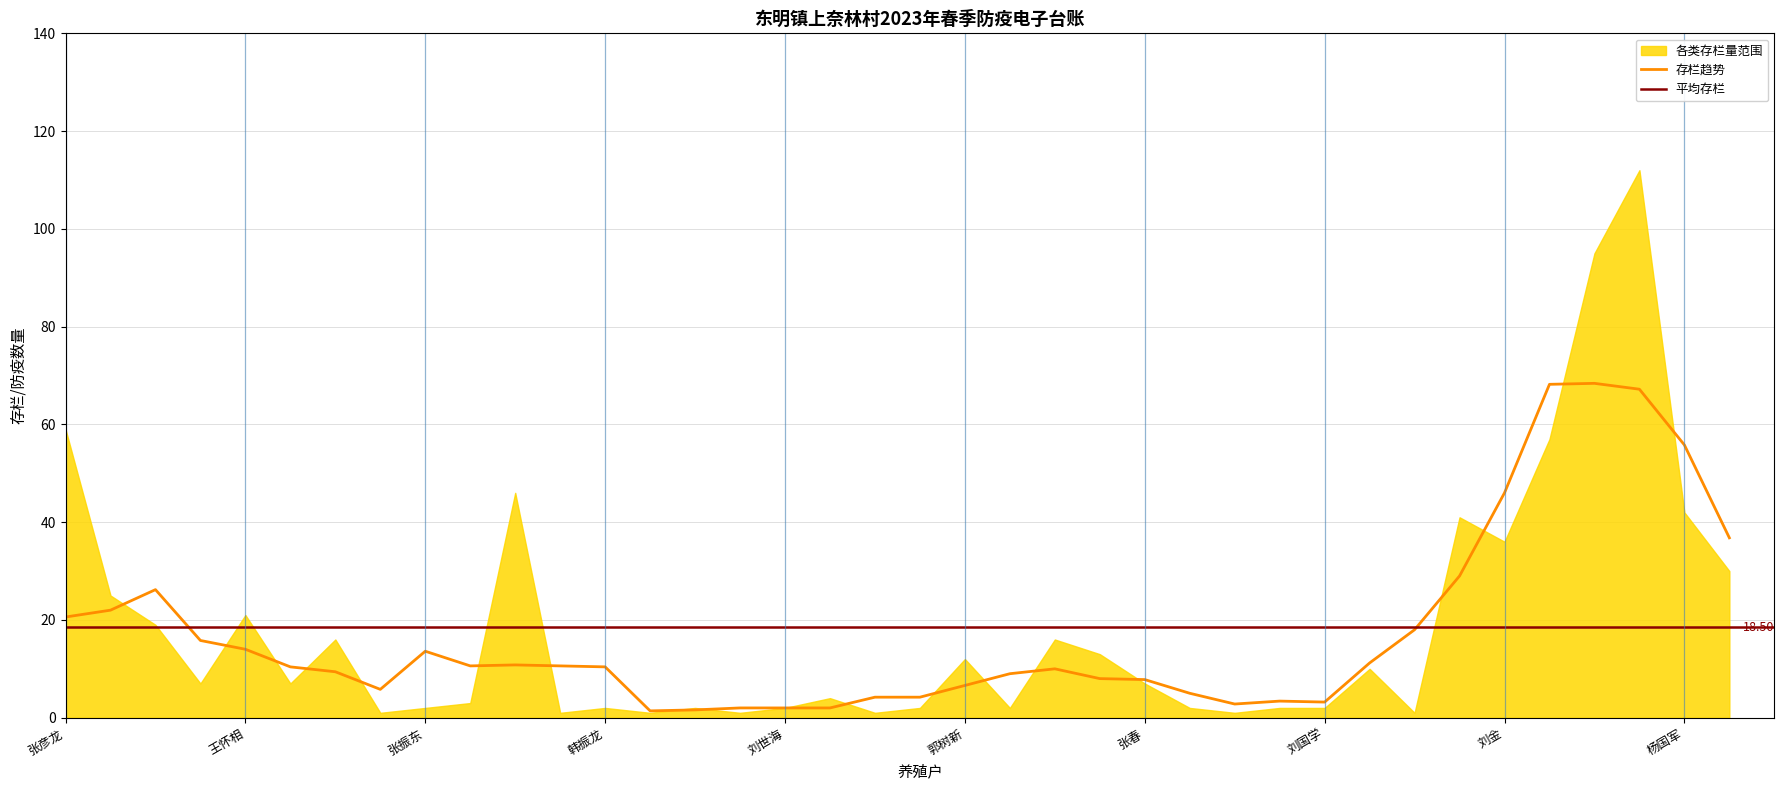

True or false: 羊存栏数 has a value of -48 at 刘忠.

False